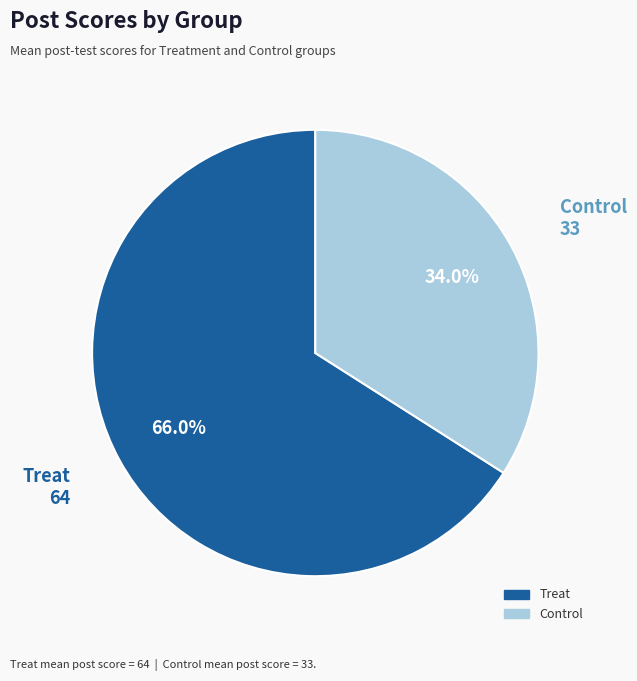

To the nearest percent, what is the difference between the Control and Treat slice percentages?

32%